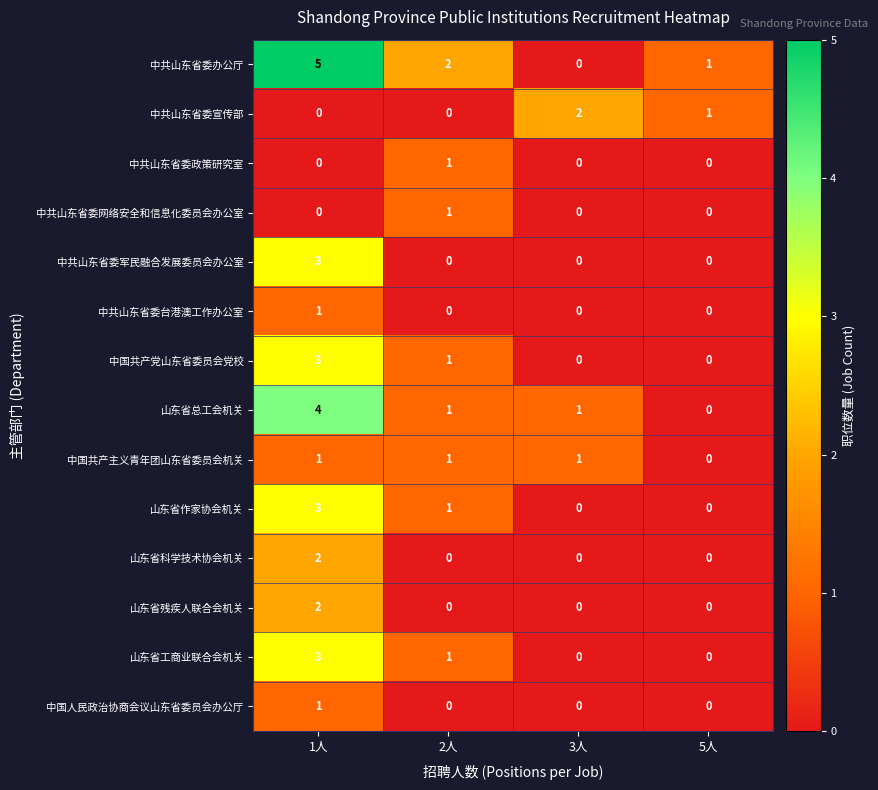

The 中共山东省委宣传部 series shows 0 at 5人. True or false?

False